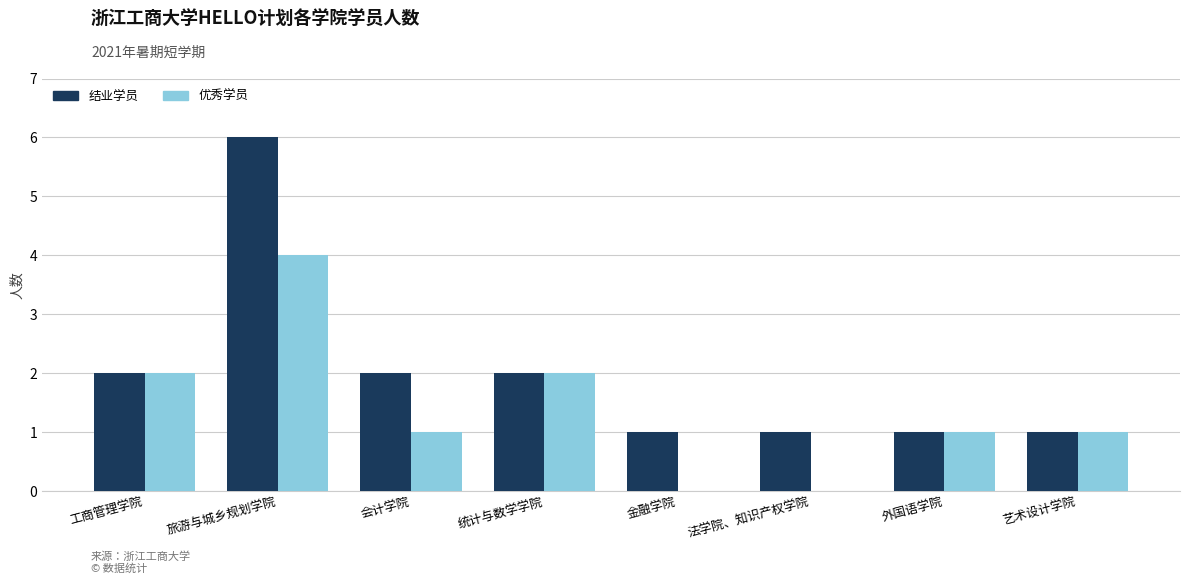

What are all the series names shown in the legend?

结业学员, 优秀学员